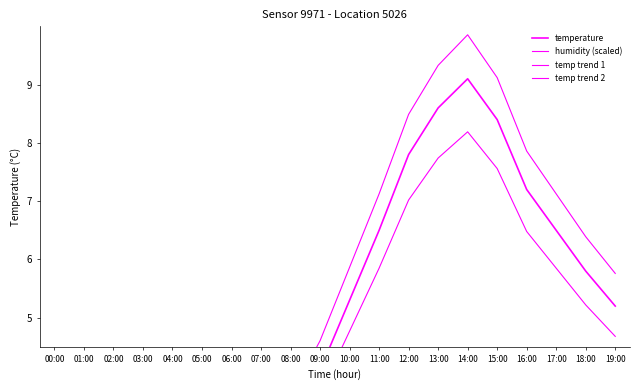

What is the approximate value of temperature at 13:00?

8.6